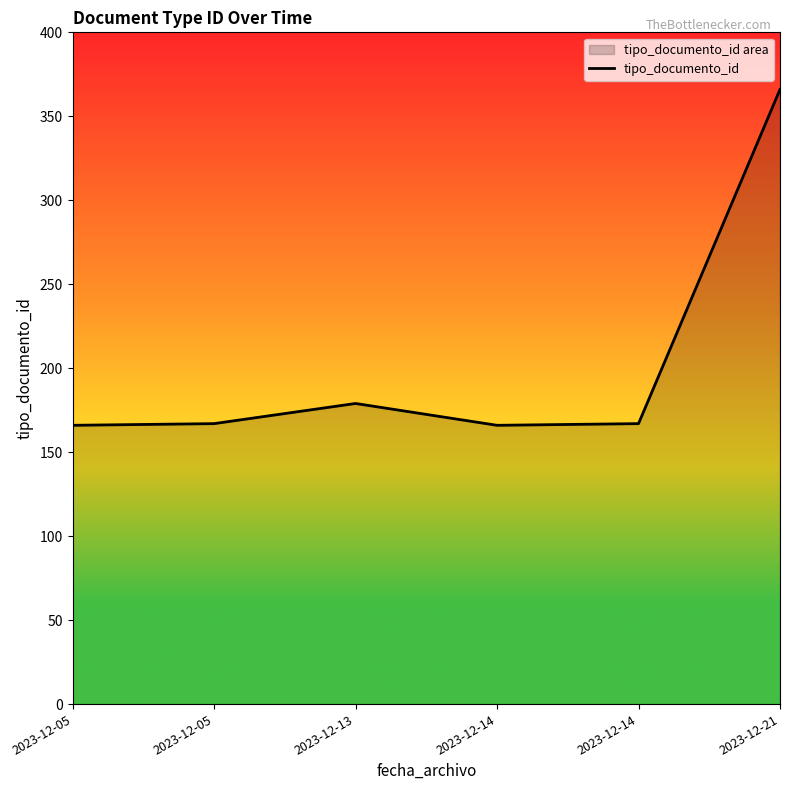

How many lines are shown in the chart?

1